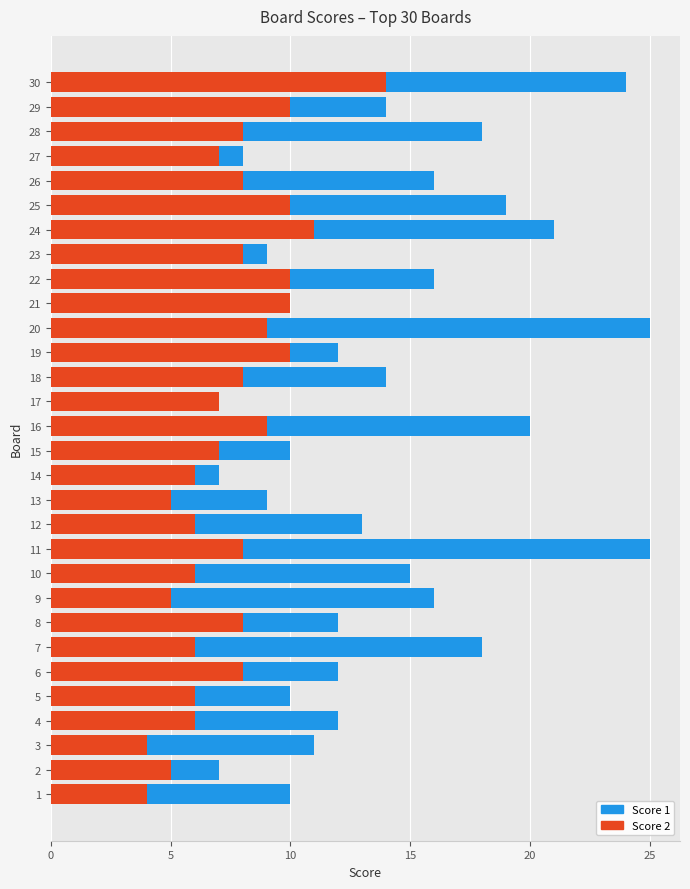

Count the number of categories in the chart.

30